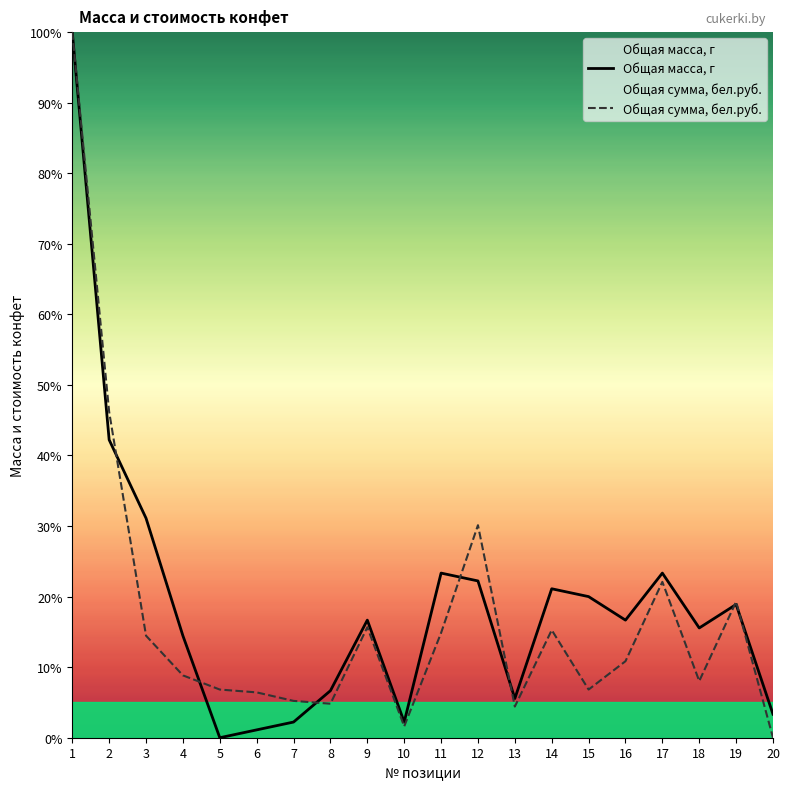

At which category does Общая сумма, бел.руб. reach its first local valley?

8